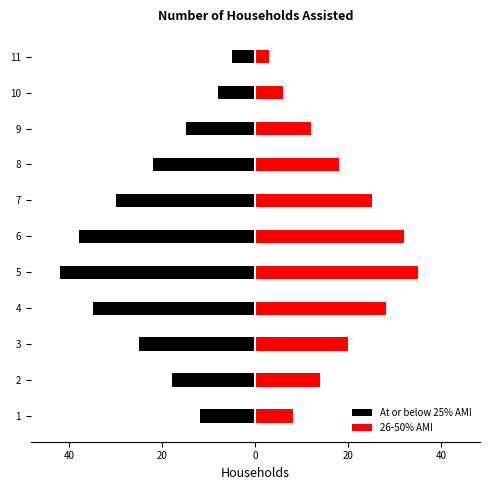

Is the value of At or below 25% AMI at 2 greater than the value of 26-50% AMI at 8?

No